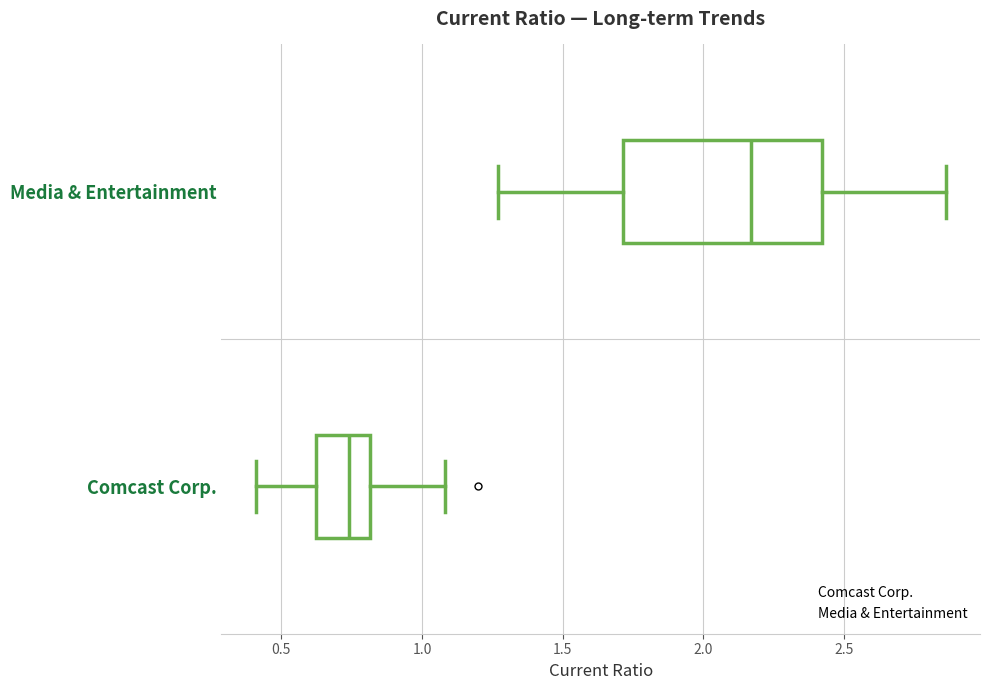

Where is the left edge of the box for Media & Entertainment on the x-axis? The values are not printed on the chart, so give them approximately, as read against the axis.

1.70